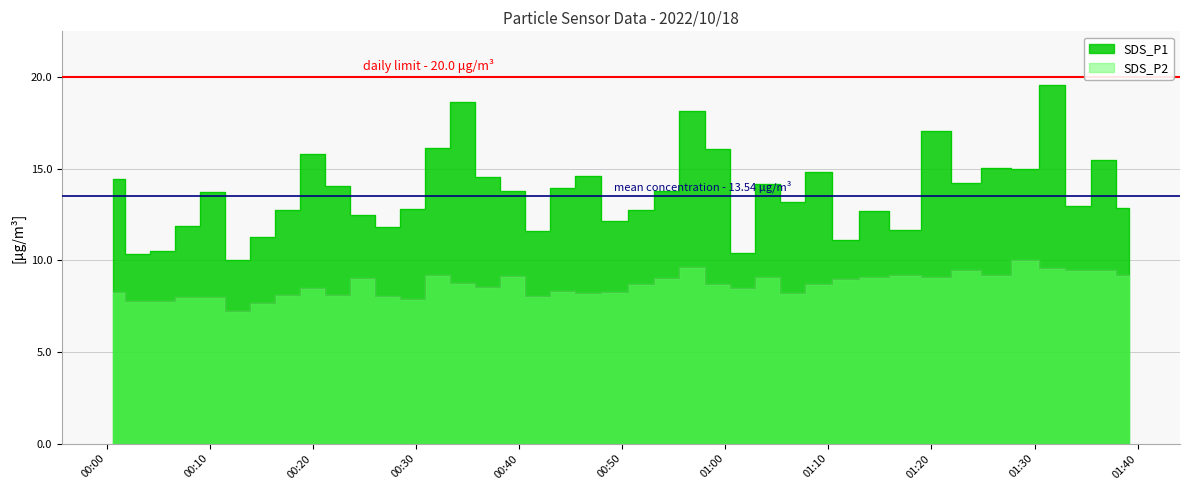

Rank the series by their maximum value, from highest to lowest.

SDS_P1, SDS_P2